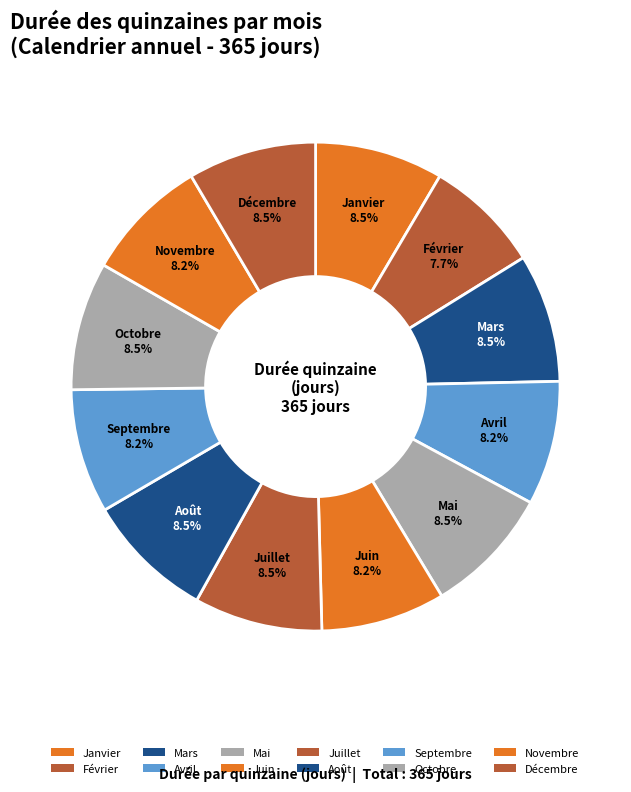

What portion of the pie excludes Octobre?

91.5%